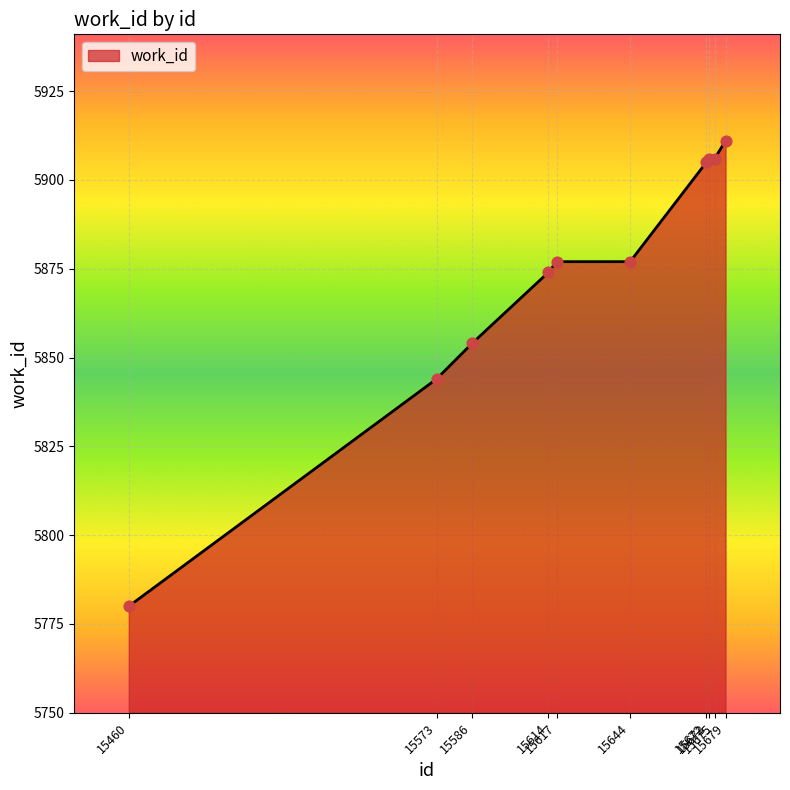

What is the change in value from 15672 to 15673?

+1